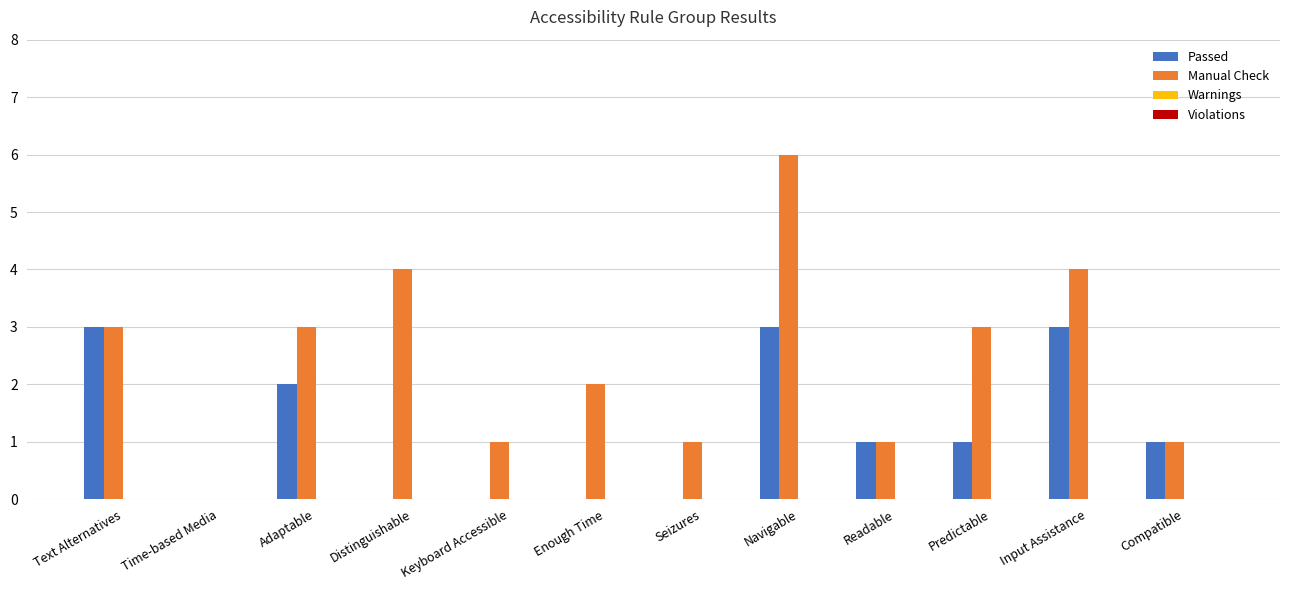

What is the sum of all Manual Check values?

29